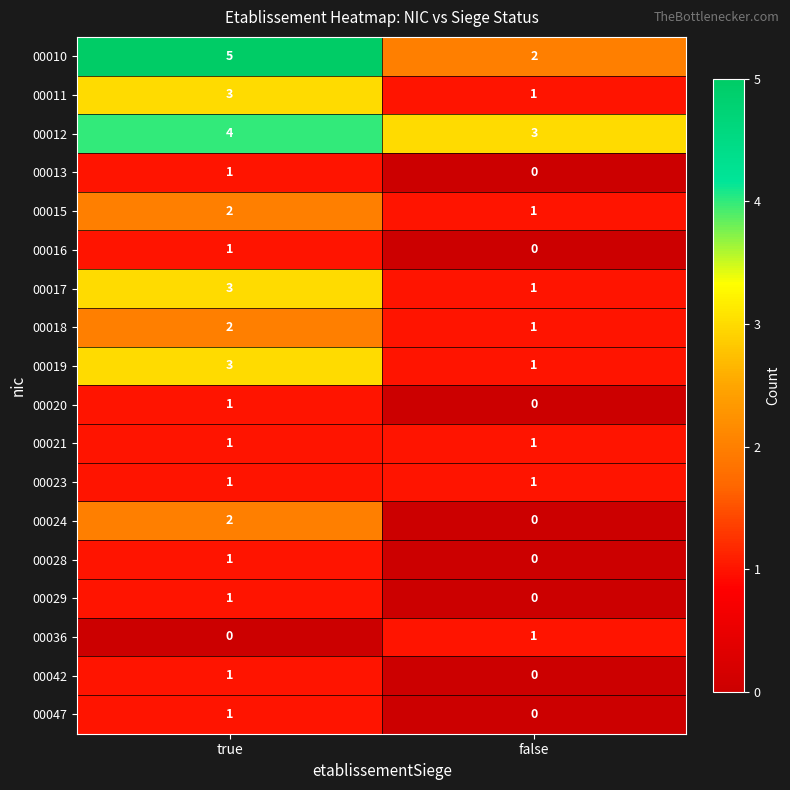

Where is 00036 nearest to the value 0?

true